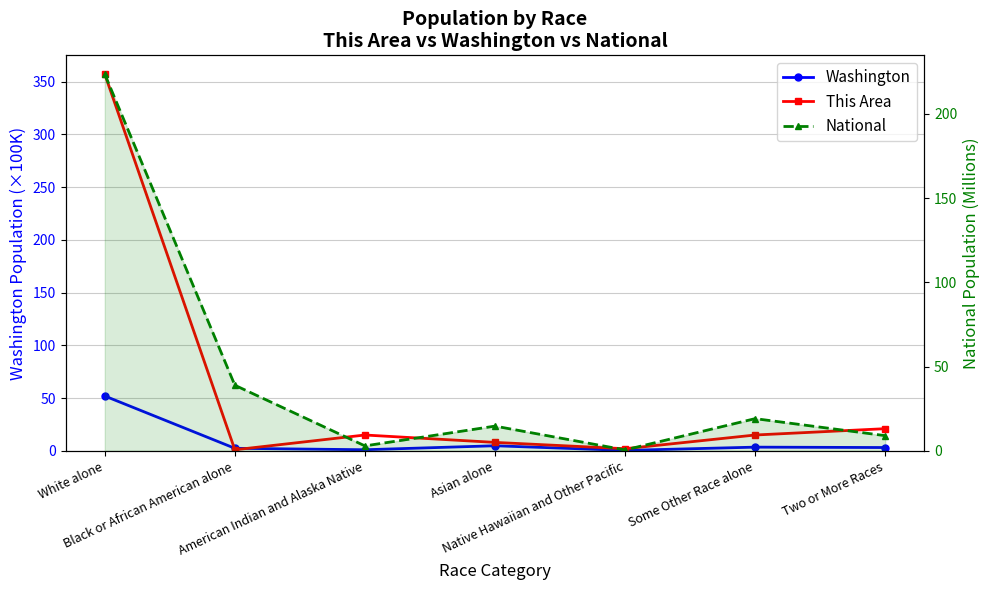

True or false: Washington has a value of 0.1 at Native Hawaiian and Other Pacific.

False